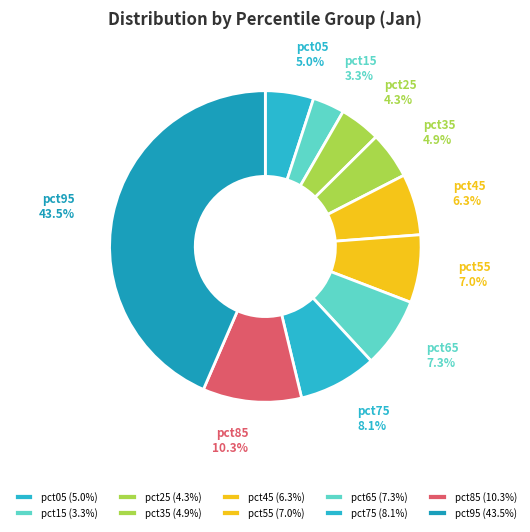

Which has a higher value, pct45 or pct15?

pct45